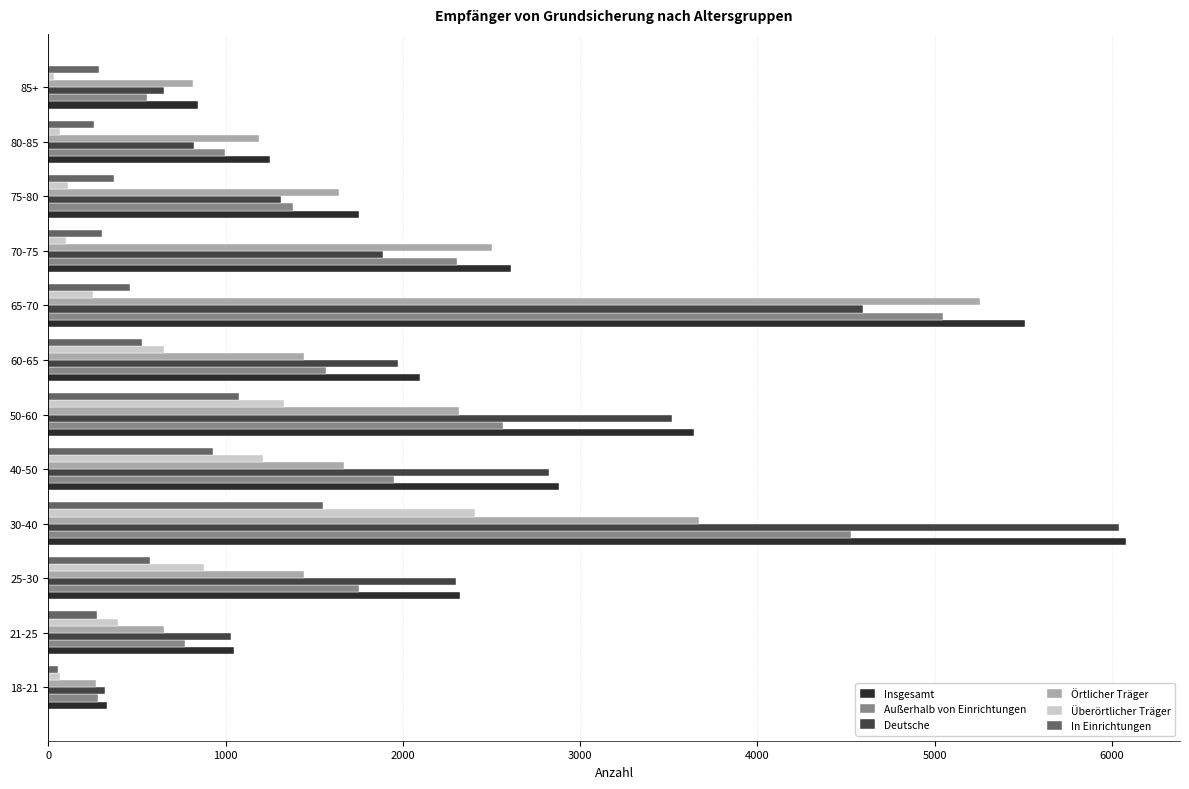

Which series has the largest total across all categories?

Insgesamt